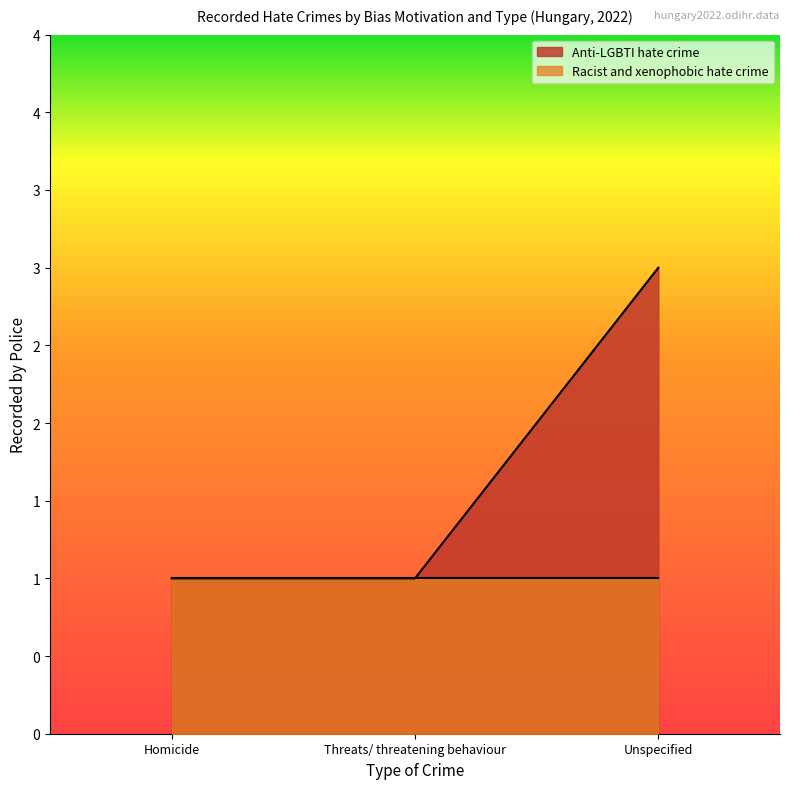

At which category does the chart reach its minimum across all series?

Homicide